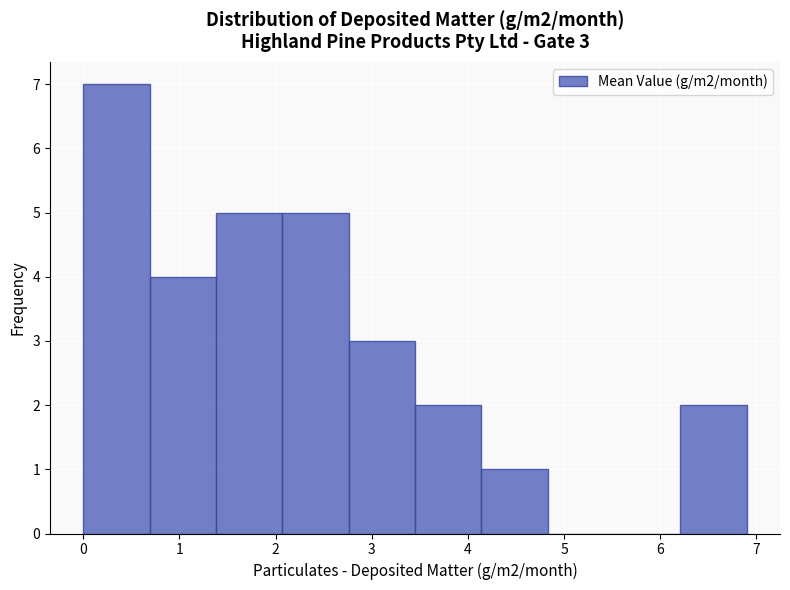

Which range on the x-axis has the tallest bar?

0.00 to 0.69